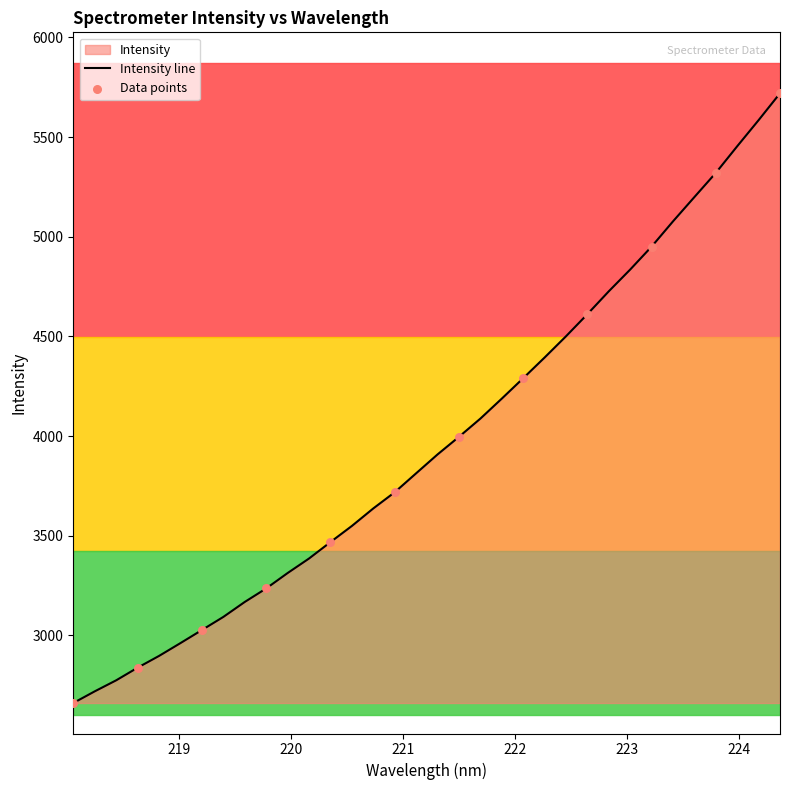

Between 221.3083 and 220.3533, which is larger?

221.3083